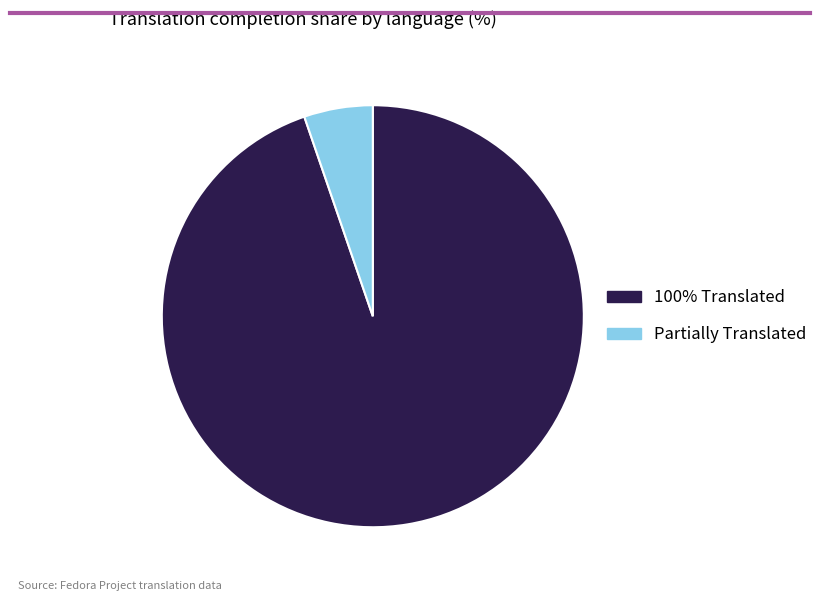

How many slices are in this pie chart?

2